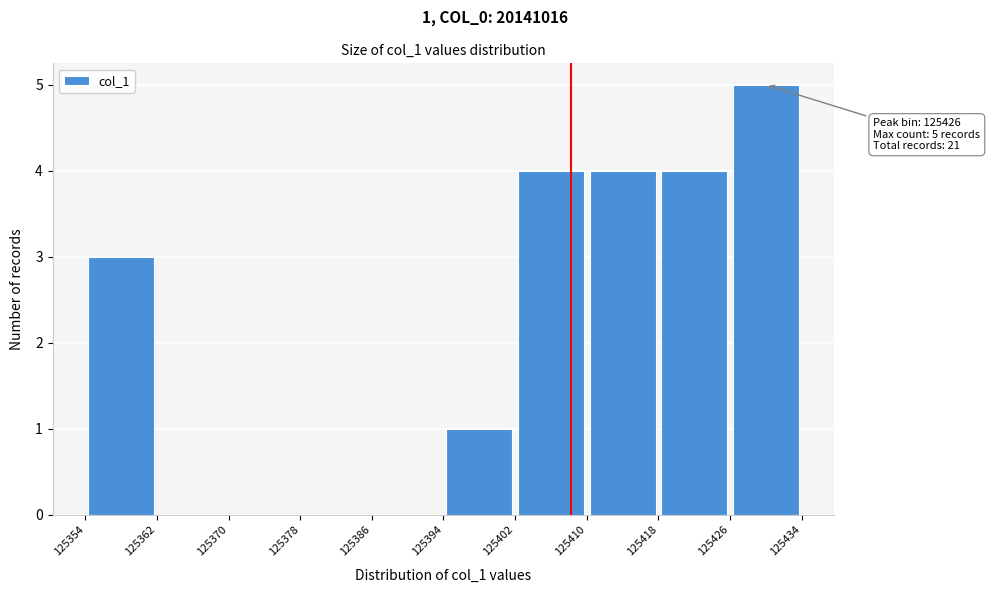

Over which range of the x-axis is the bar tallest?

125426 to 125434